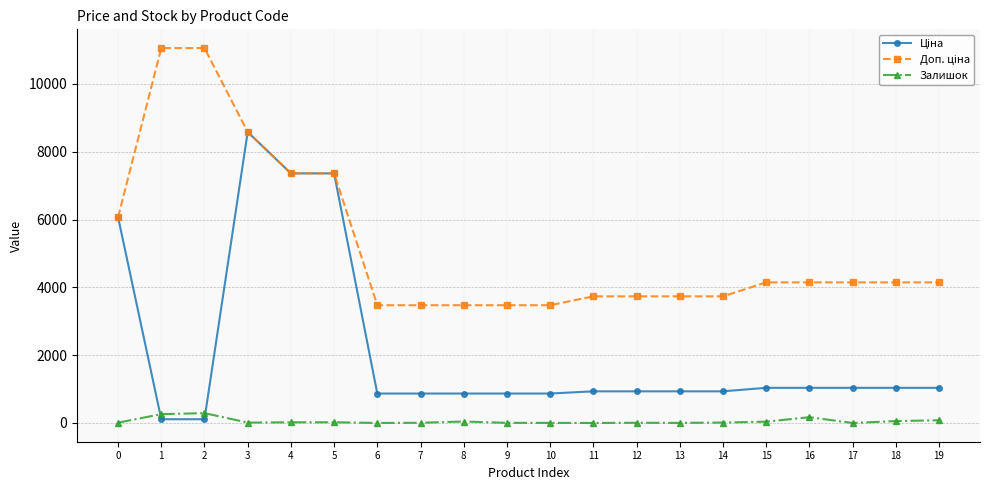

What is the maximum value shown in the chart?

11055.0